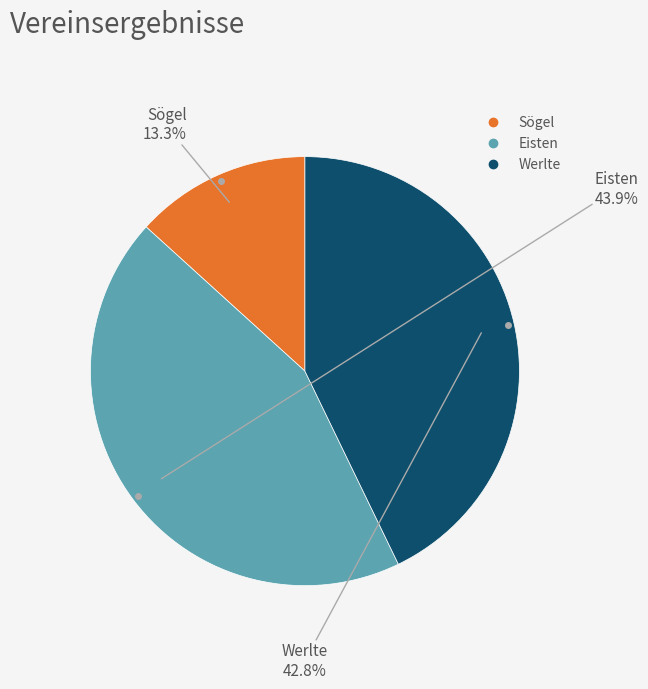

Is there any slice that represents more than half of the pie?

No